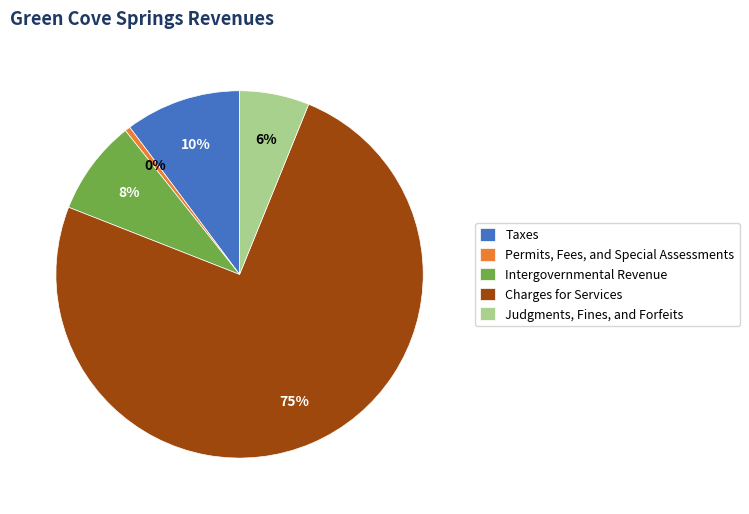

Is the sum of Charges for Services and Intergovernmental Revenue greater than half?

Yes